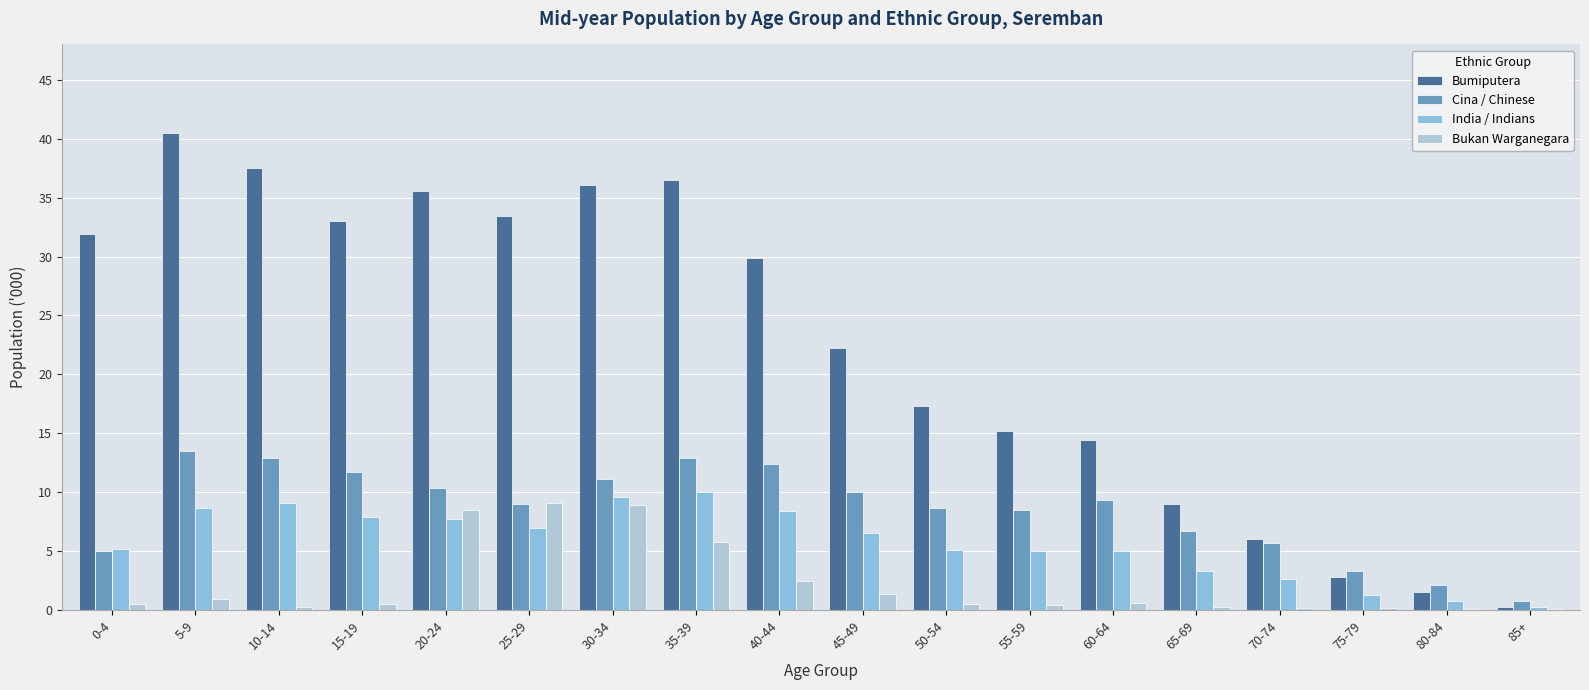

Rank the series at 50-54 from lowest to highest value.

Bukan Warganegara, India / Indians, Cina / Chinese, Bumiputera